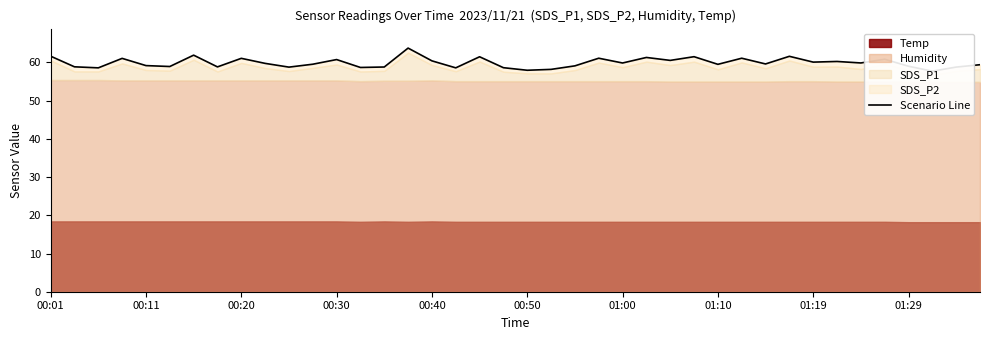

Is it true that the value at 00:50 is 93.6?

False